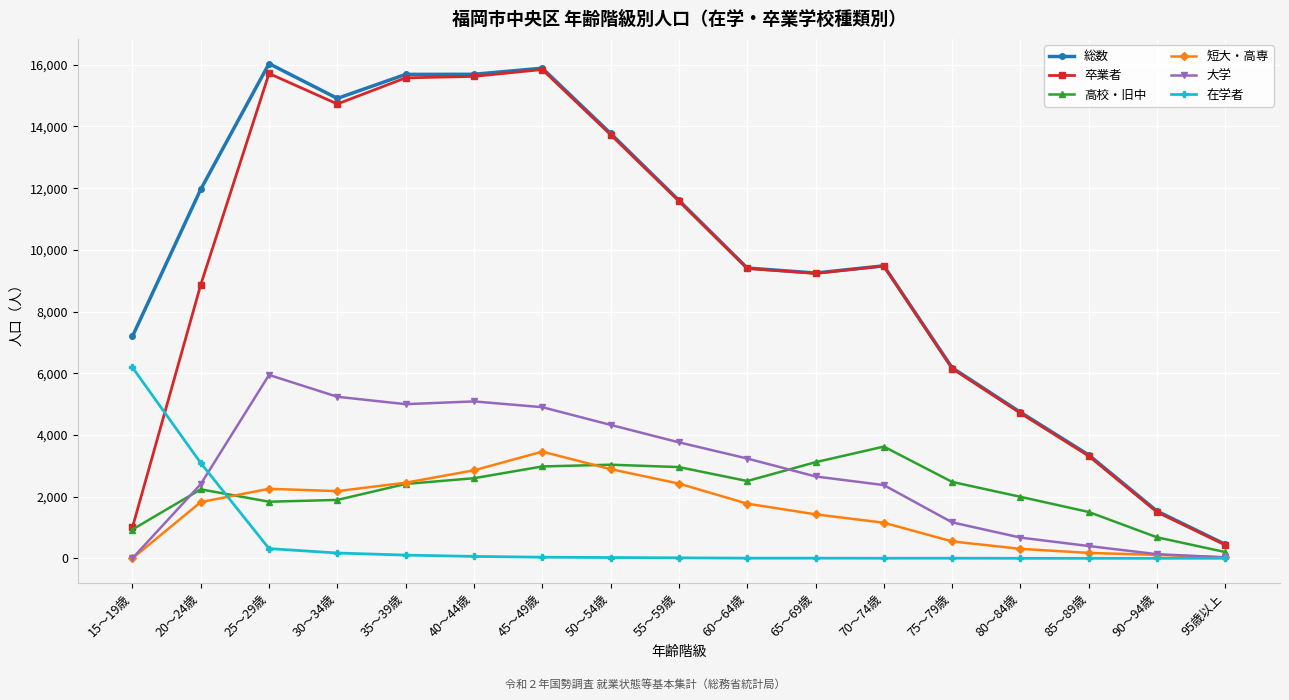

What is the label of the 11th point from the left?

65～69歳